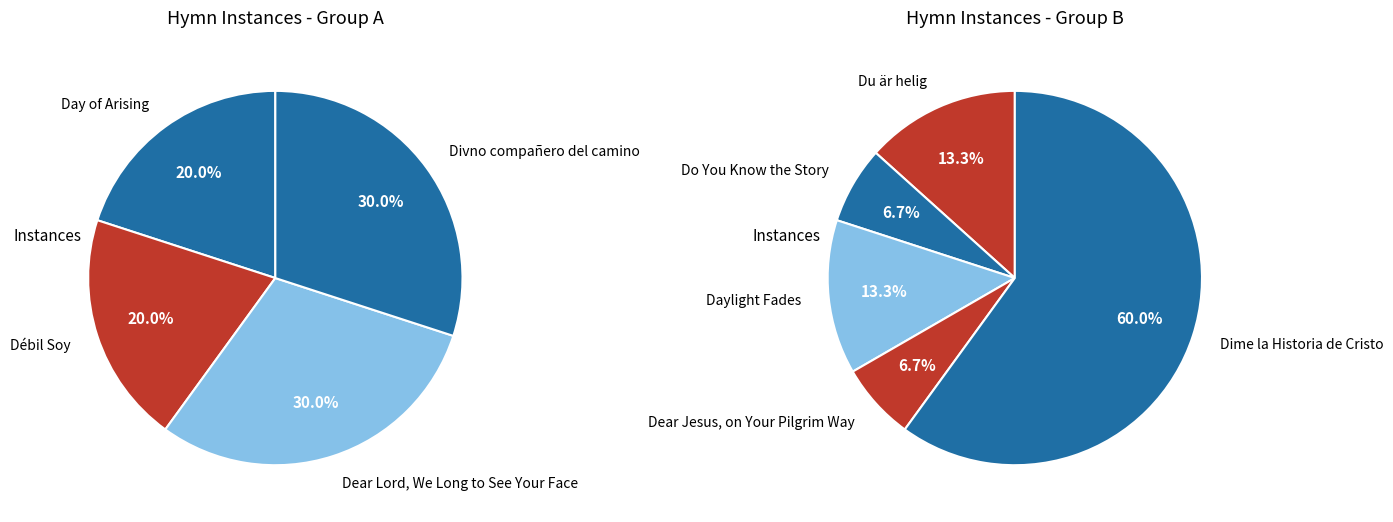

What is the change in value from Dear Lord, We Long to See Your Face to Dime la Historia de Cristo?

+3